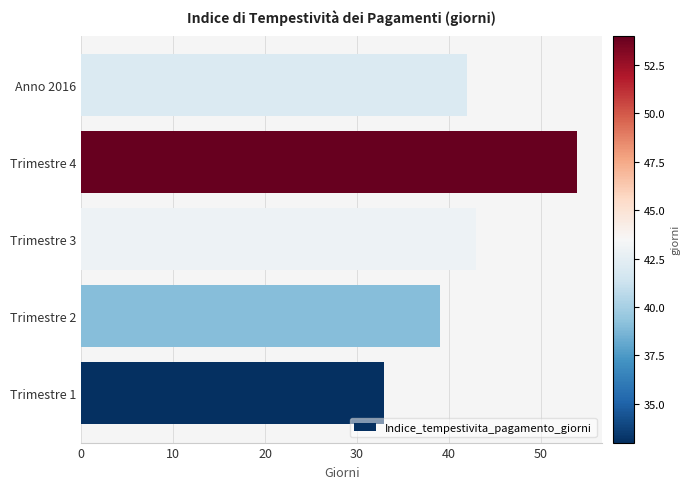

How many bars are there in total?

5